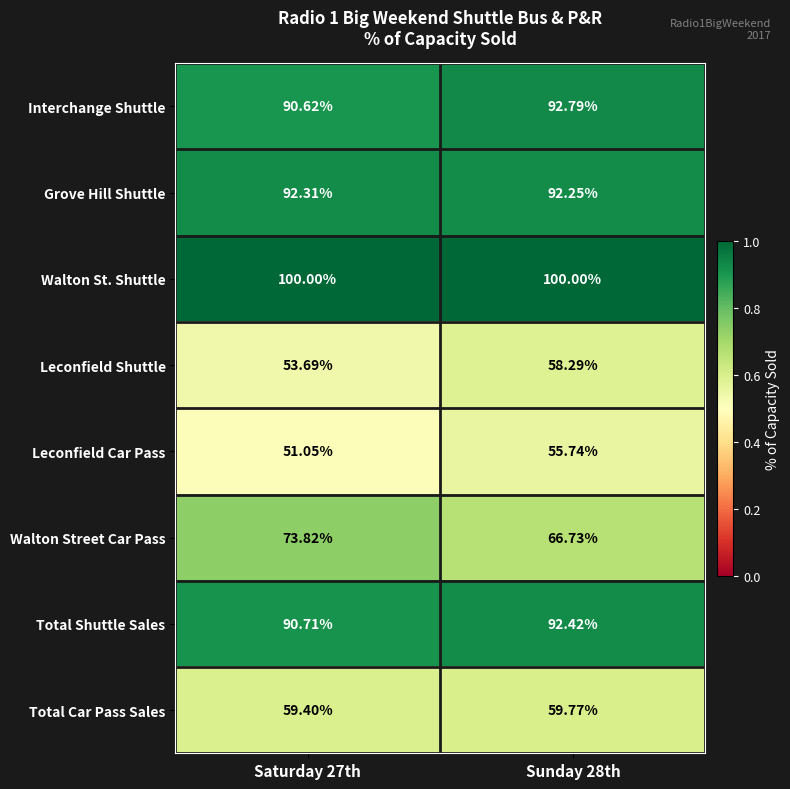

Which series has the largest total across all categories?

Walton St. Shuttle